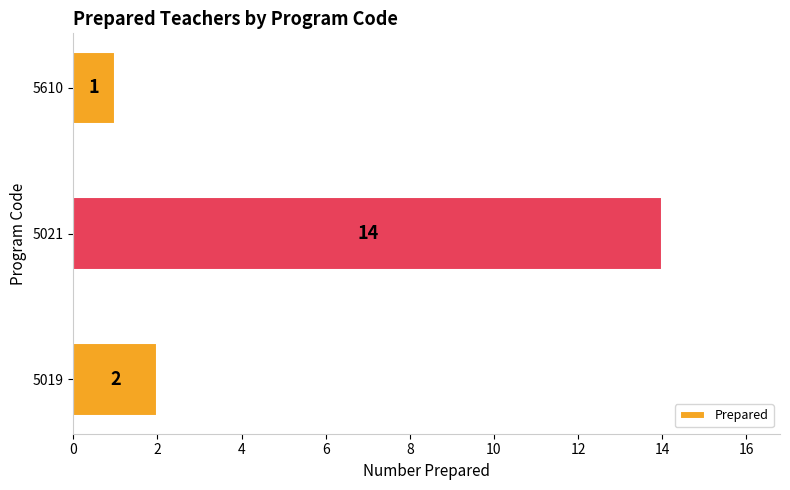

Reading bottom to top, extract all data points from this chart.

5019=2	5021=14	5610=1